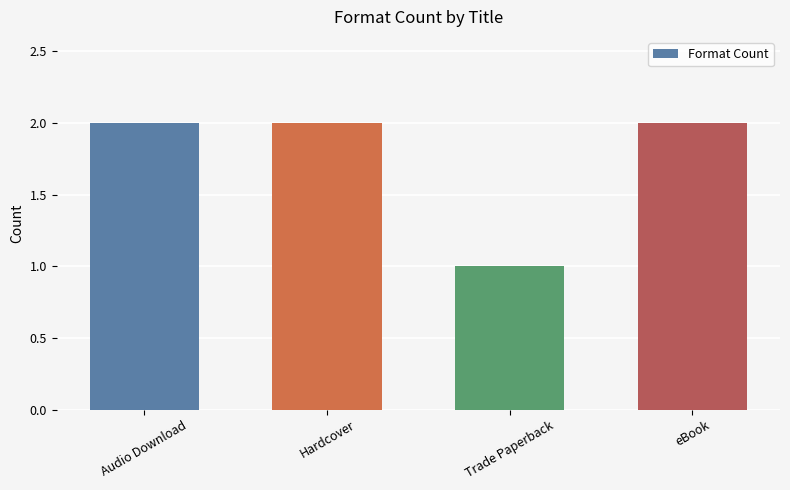

The value at Audio Download is 3. True or false?

False